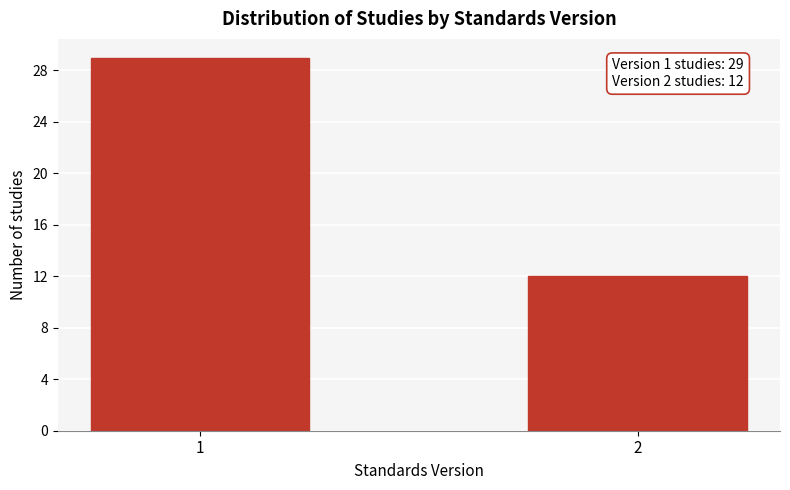

Reading left to right, extract all data points from this chart.

29	12